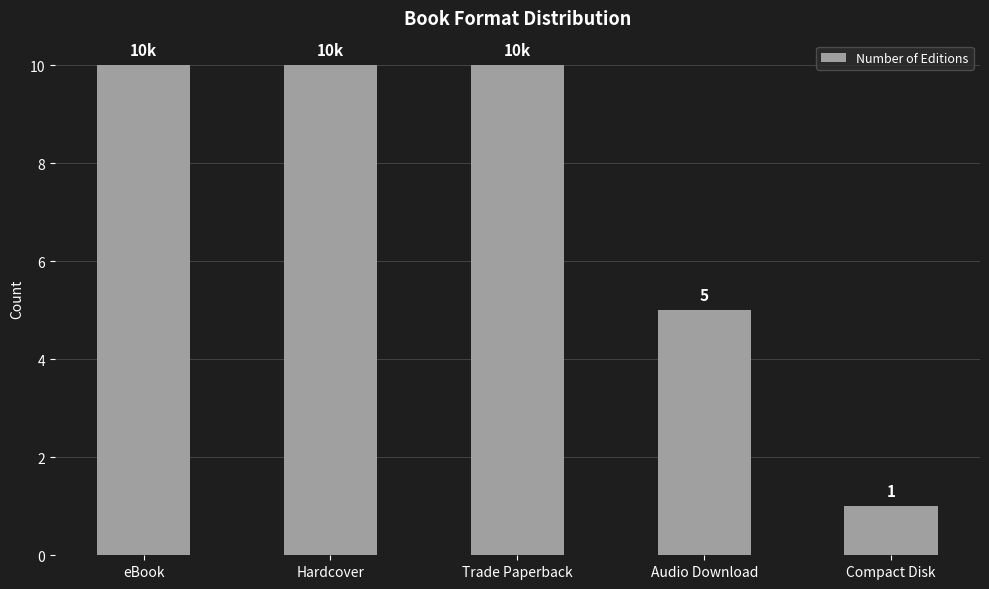

What is the label of the 2nd bar from the right?

Audio Download